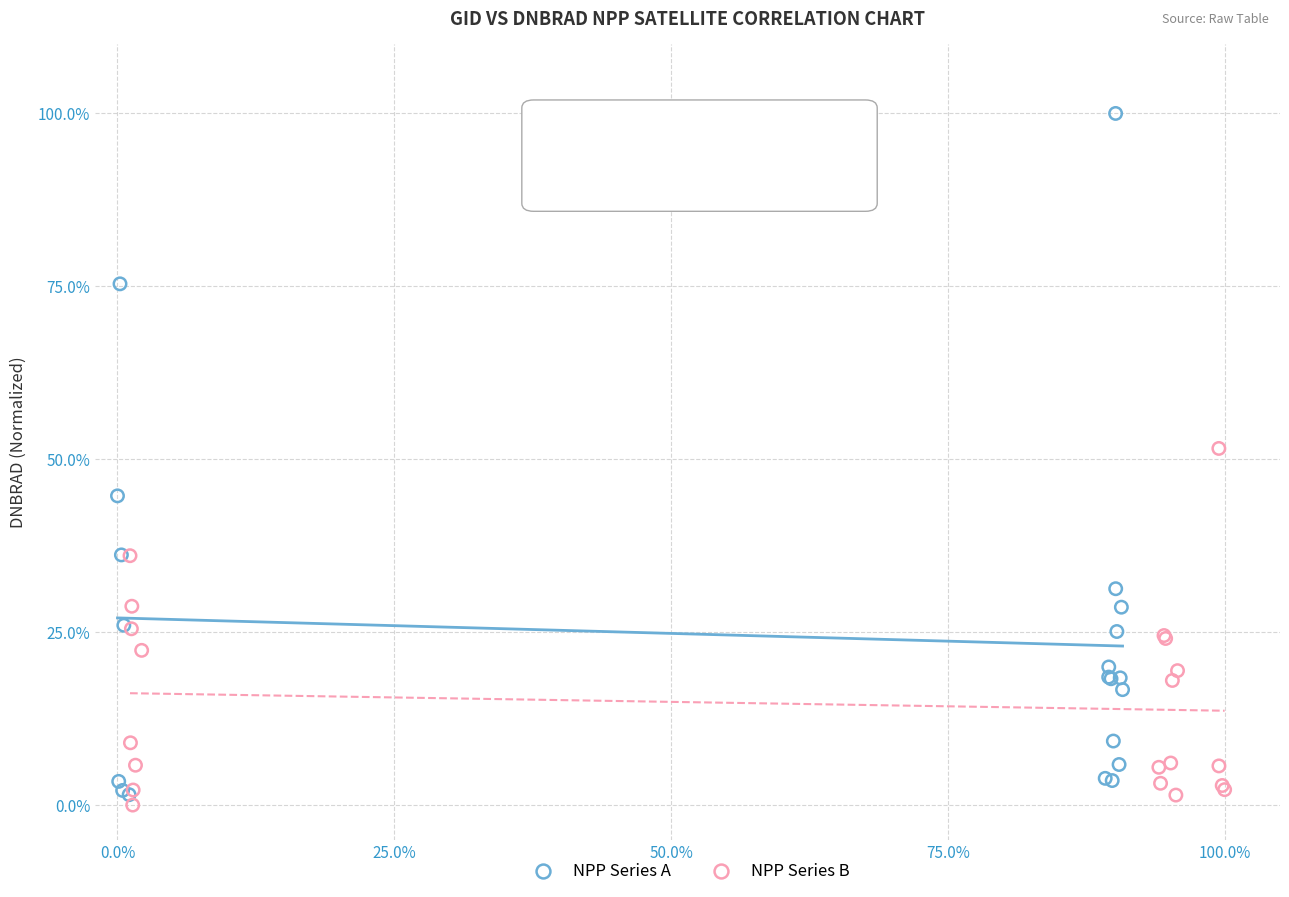

Which series contains the lowest Y value?

NPP Series B